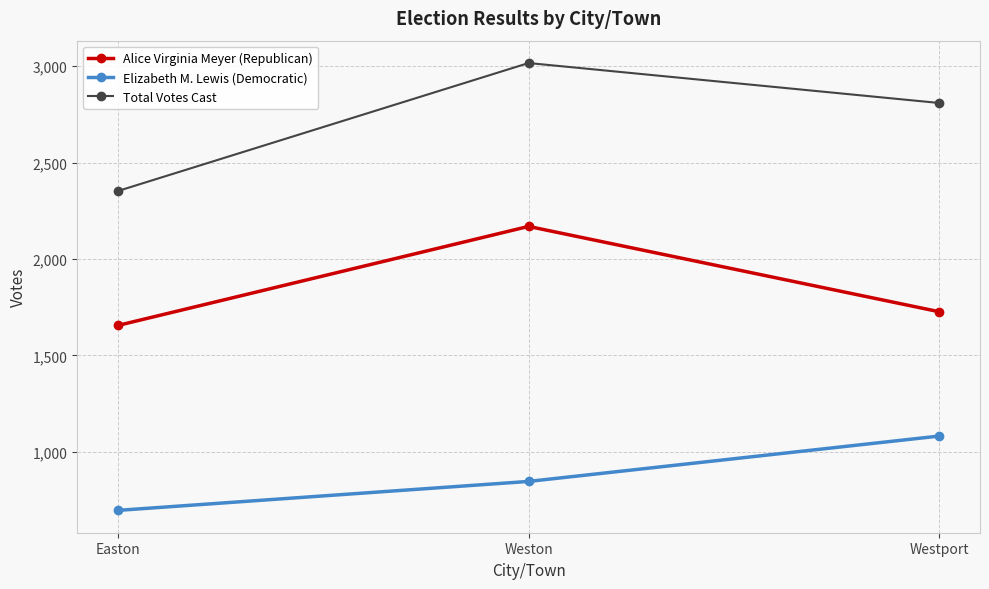

At Easton, list the series in order from largest to smallest.

Total Votes Cast, Alice Virginia Meyer (Republican), Elizabeth M. Lewis (Democratic)